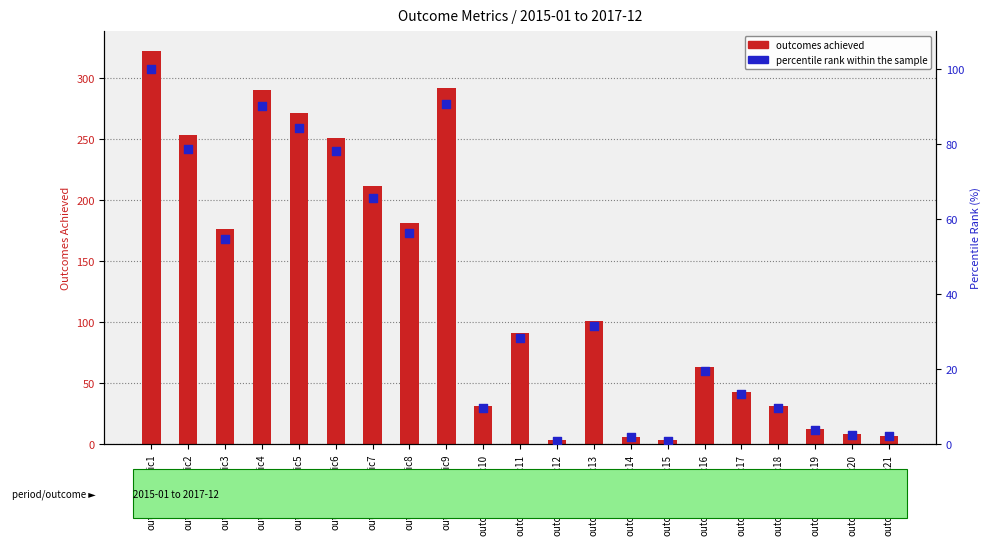

Which series reaches the minimum Y coordinate?

percentile rank within the sample